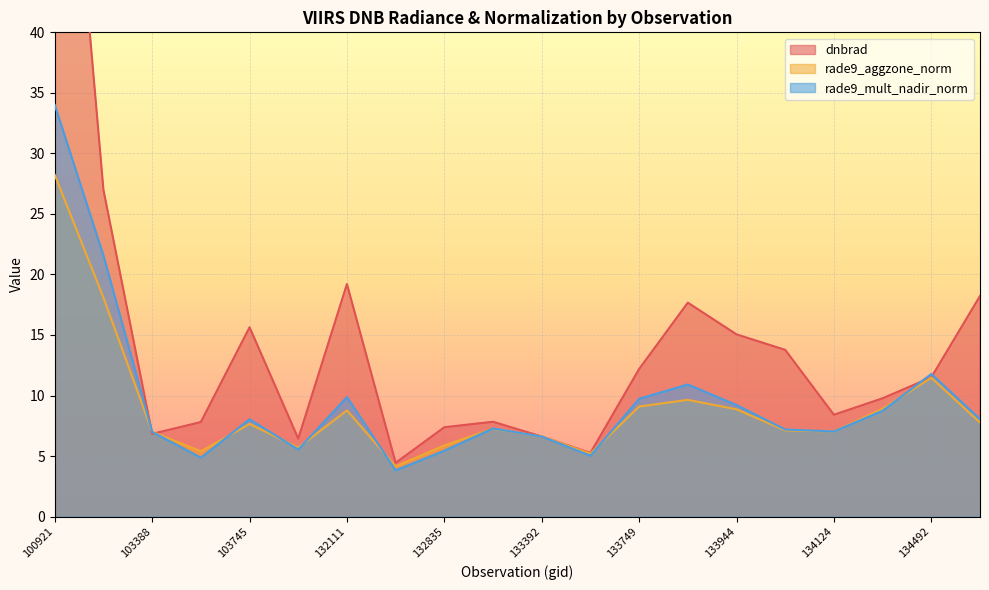

What is the lowest value of the dnbrad series?

4.4